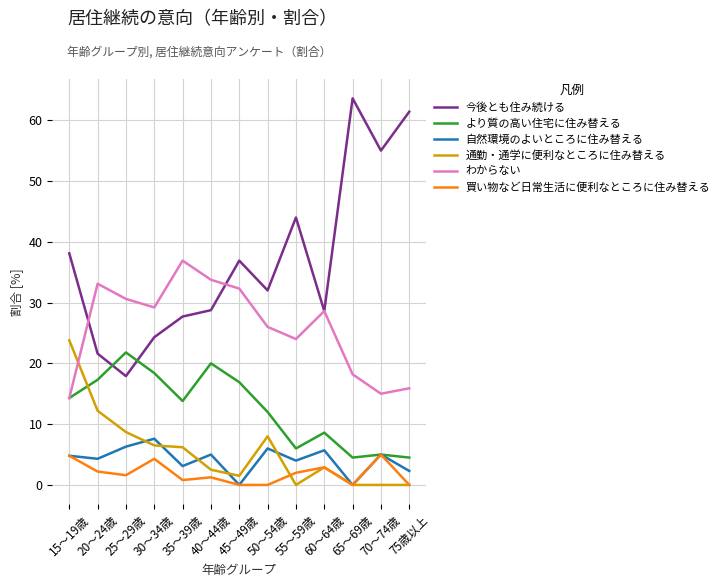

What are all the series names shown in the legend?

今後とも住み続ける, より質の高い住宅に住み替える, 自然環境のよいところに住み替える, 通勤・通学に便利なところに住み替える, わからない, 買い物など日常生活に便利なところに住み替える